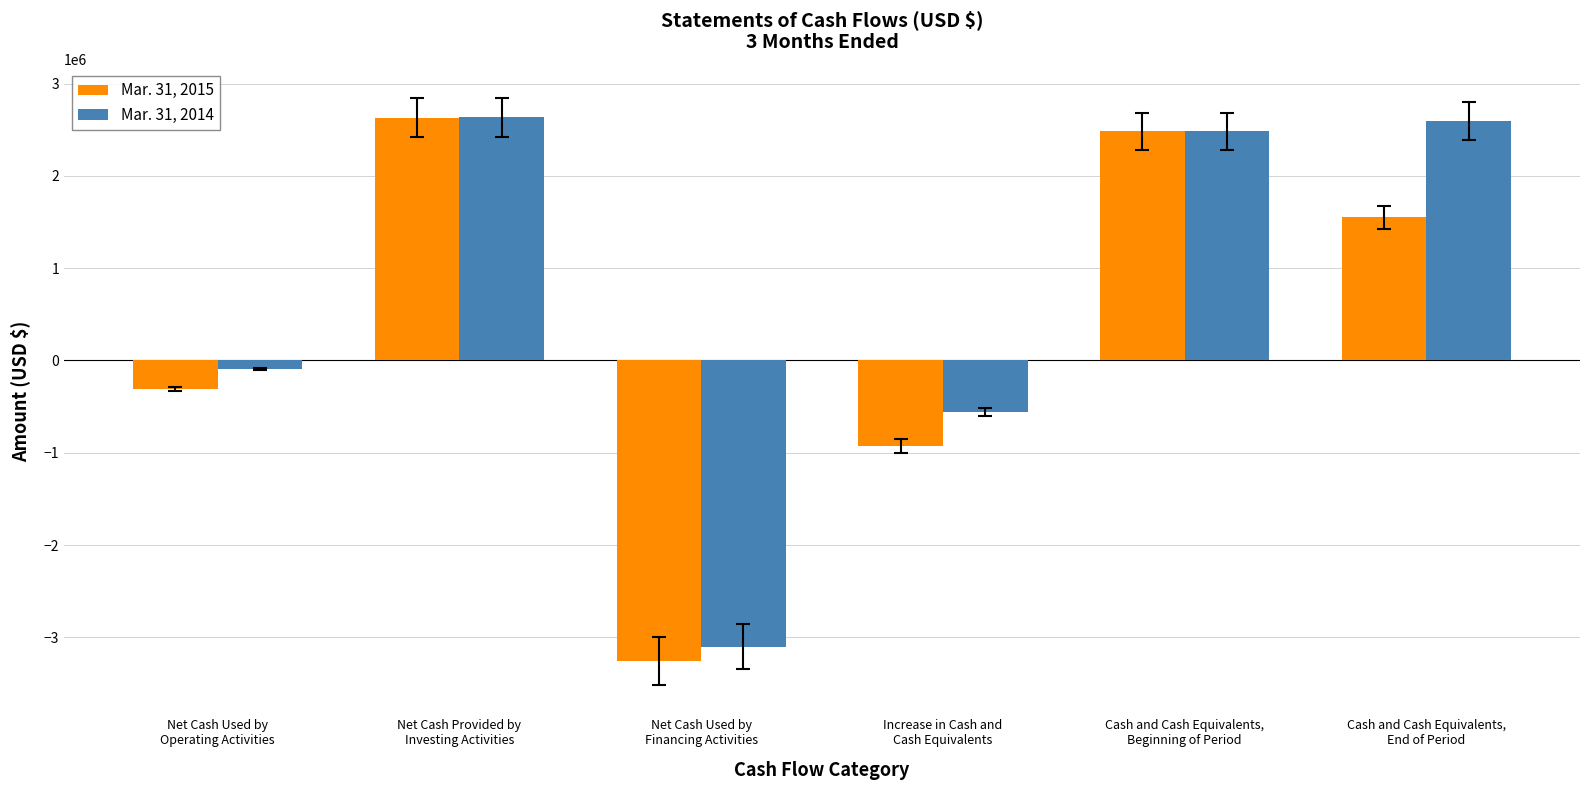

Reading left to right, what are all the values shown in this chart?

Mar. 31, 2015: Net Cash Used by
Operating Activities=-307000	Net Cash Provided by
Investing Activities=2631000	Net Cash Used by
Financing Activities=-3254000	Increase in Cash and
Cash Equivalents=-930000	Cash and Cash Equivalents,
Beginning of Period=2483000	Cash and Cash Equivalents,
End of Period=1553000
Mar. 31, 2014: Net Cash Used by
Operating Activities=-92000	Net Cash Provided by
Investing Activities=2632000	Net Cash Used by
Financing Activities=-3099000	Increase in Cash and
Cash Equivalents=-559000	Cash and Cash Equivalents,
Beginning of Period=2483000	Cash and Cash Equivalents,
End of Period=2595000